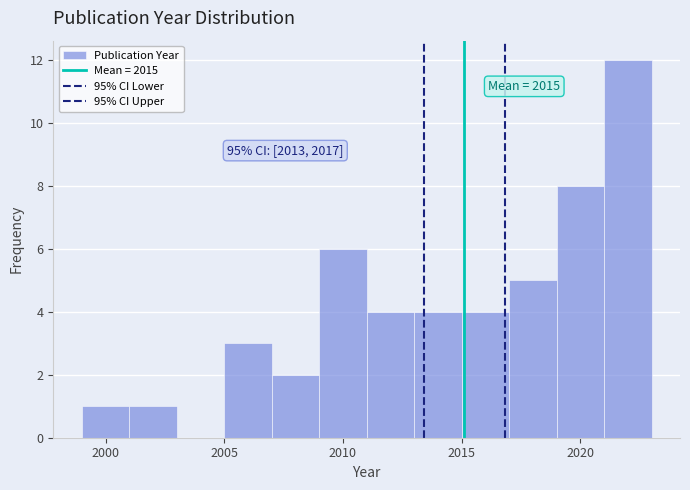

Over which range of the x-axis is the bar tallest?

2021 to 2023